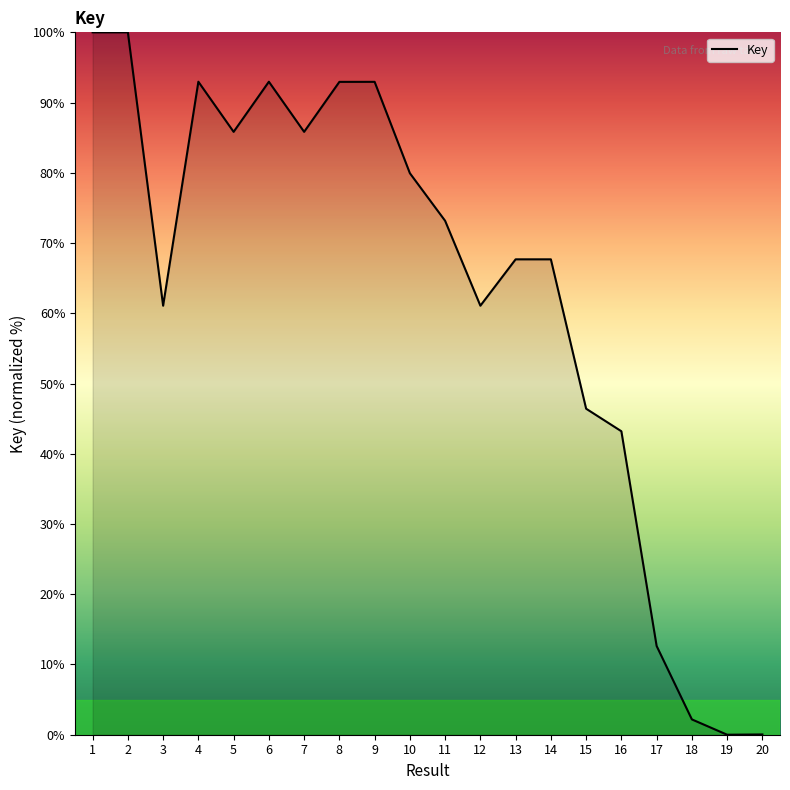

Does the chart display data point markers on the line(s)?

No